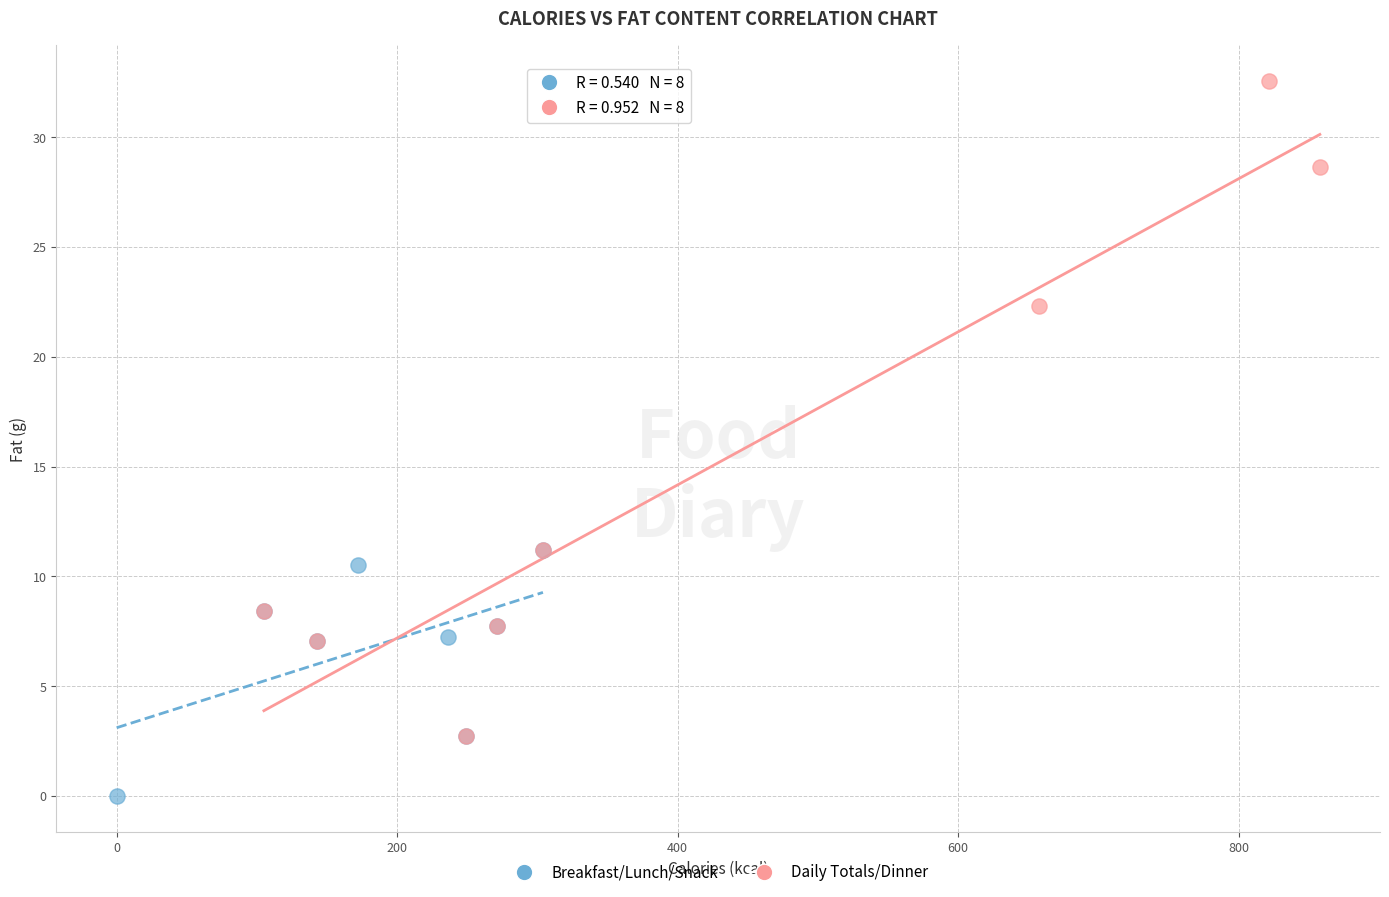

What are all the series names shown in the legend?

Breakfast/Lunch/Snack, Daily Totals/Dinner